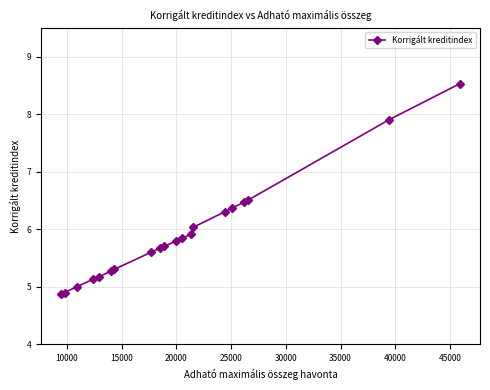

What is the maximum value shown in the chart?

8.5